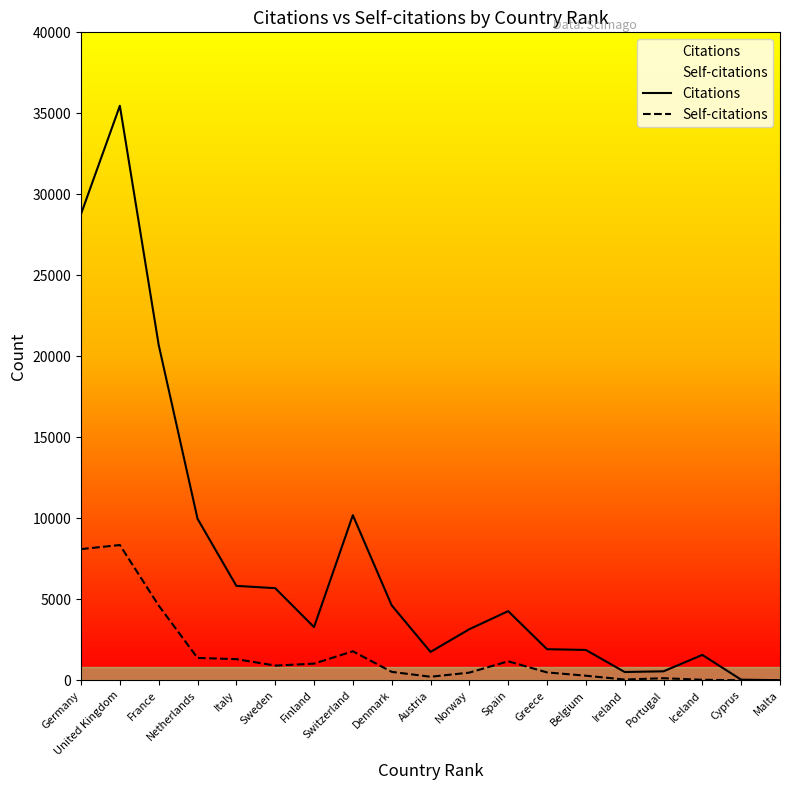

True or false: Citations has more than 2 points higher than both neighbors.

True